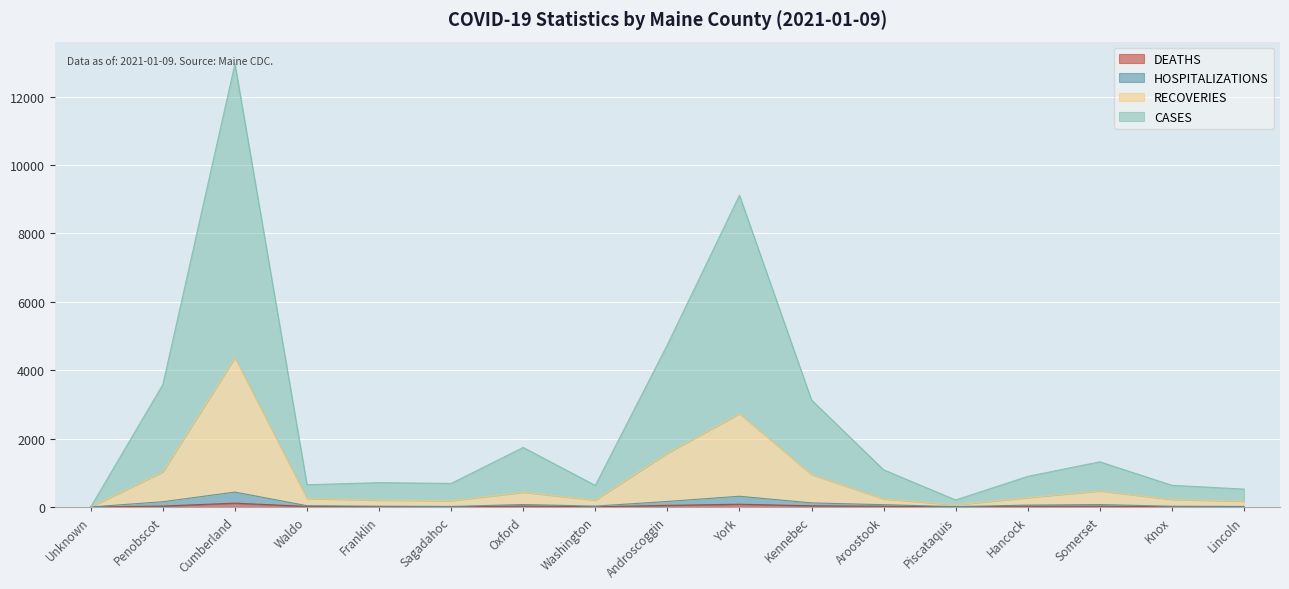

What is the sum of the RECOVERIES values at Androscoggin and Washington?

1773